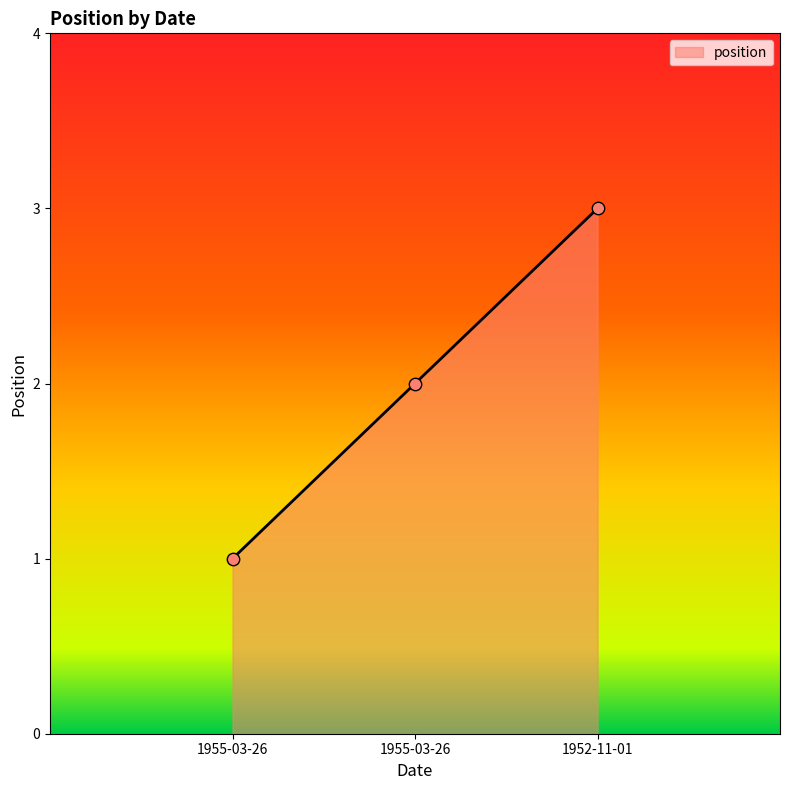

Does the chart have visible grid lines?

No